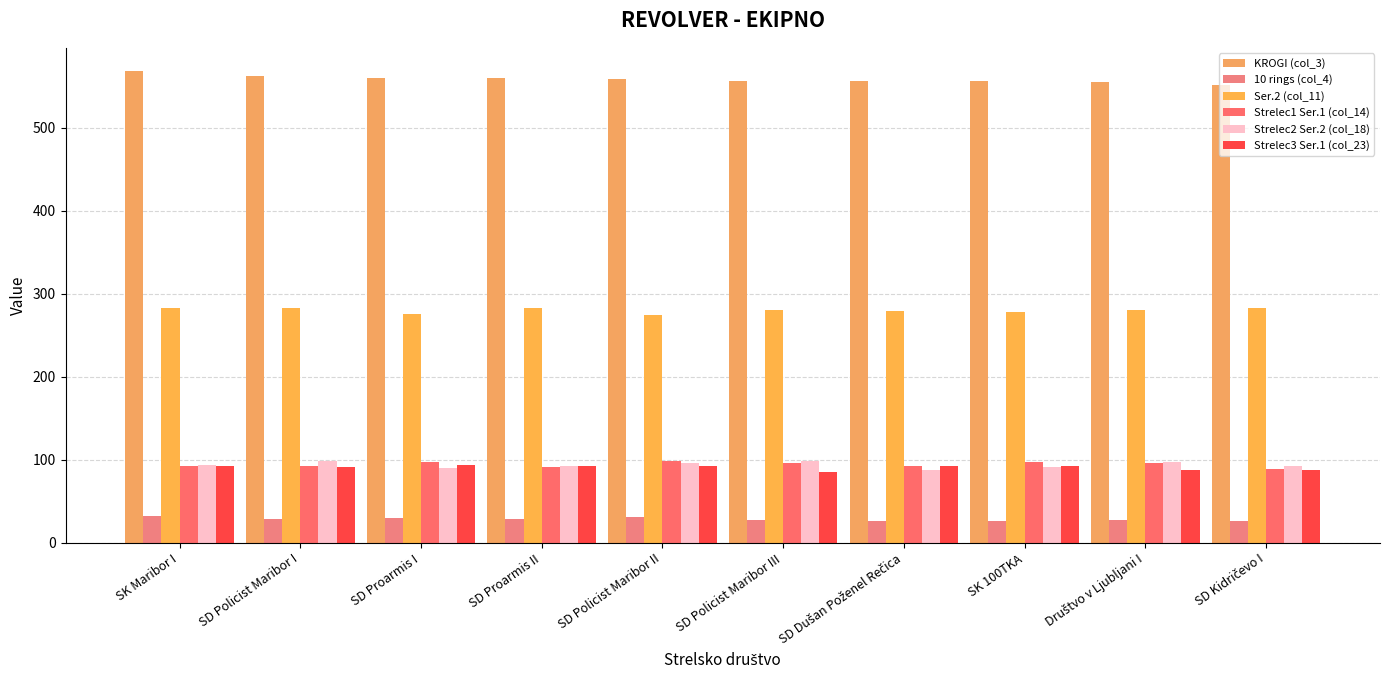

Count the number of categories in the chart.

10